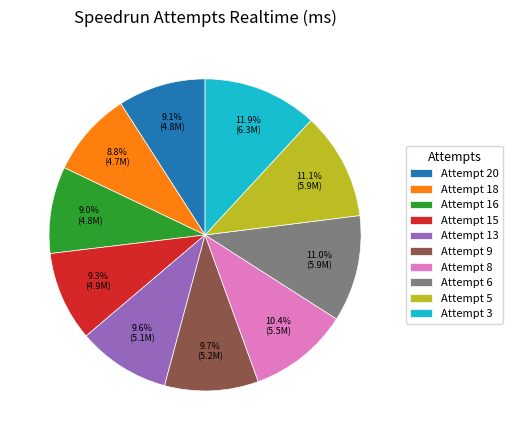

Combined, do Attempt 6 and Attempt 9 account for over 50%?

No